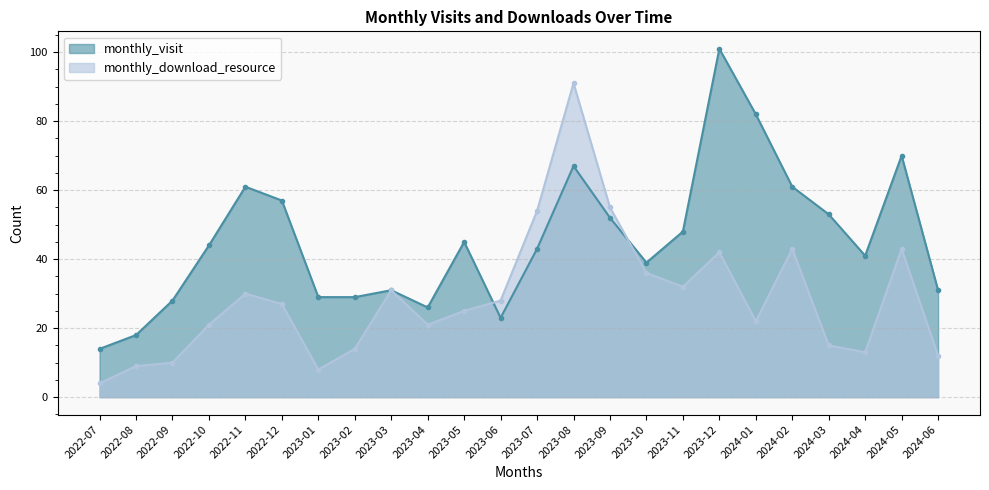

List the series in order of their peak value, lowest first.

monthly_download_resource, monthly_visit